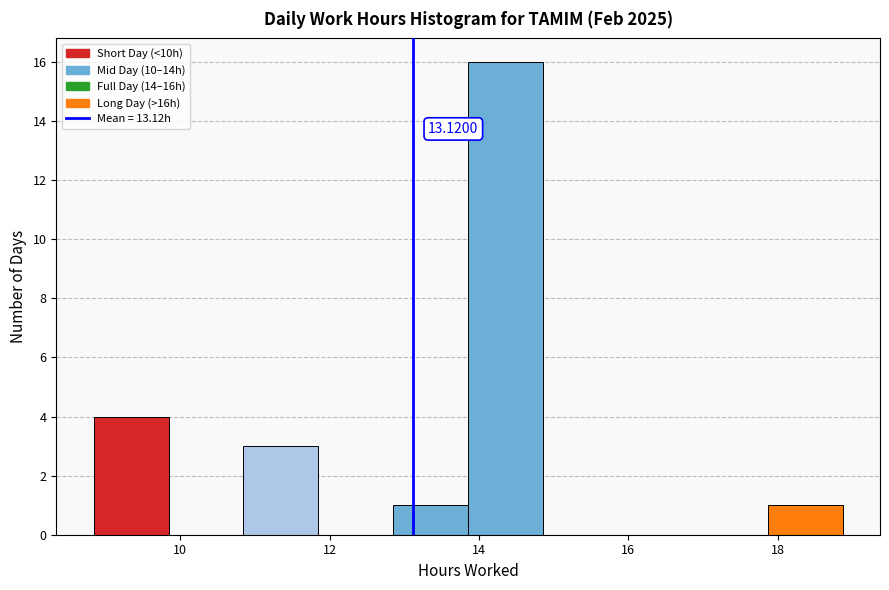

Which range on the x-axis has the tallest bar?

13.8 to 14.8